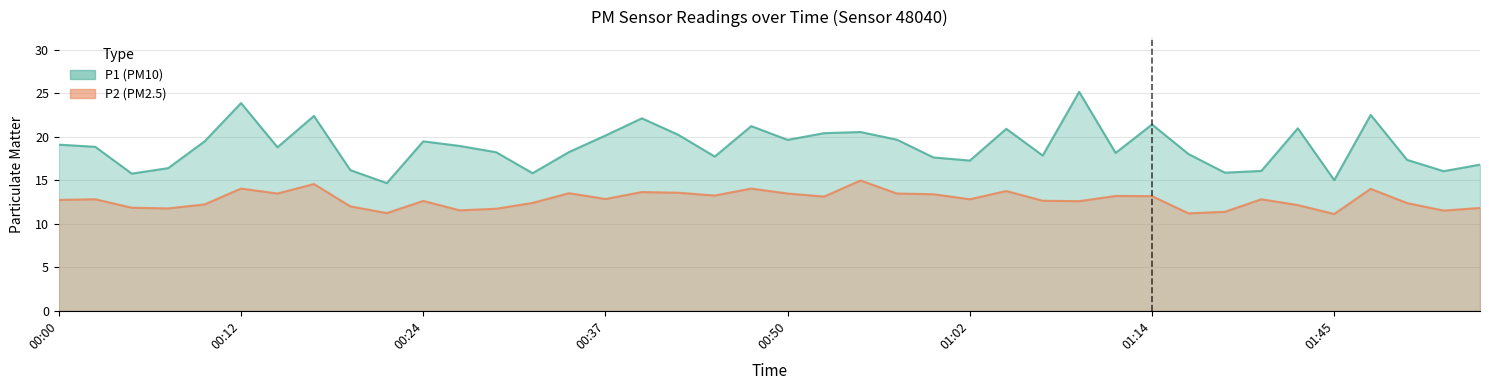

Does the chart have visible grid lines?

Yes